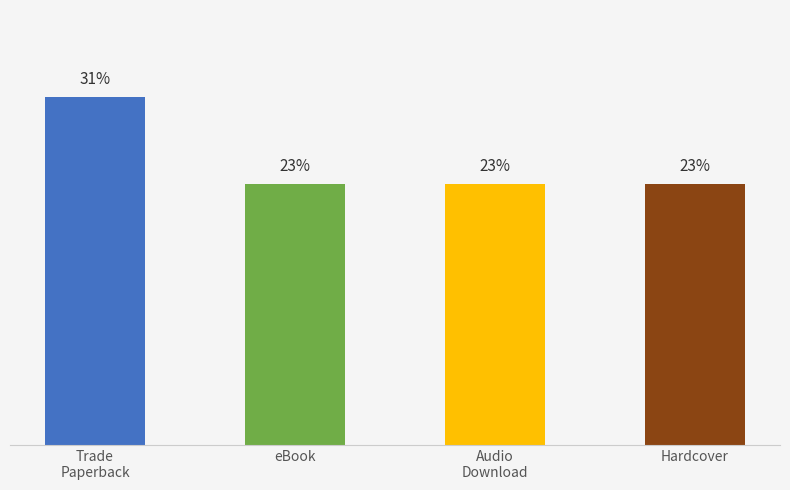

Does the chart contain any negative values?

No